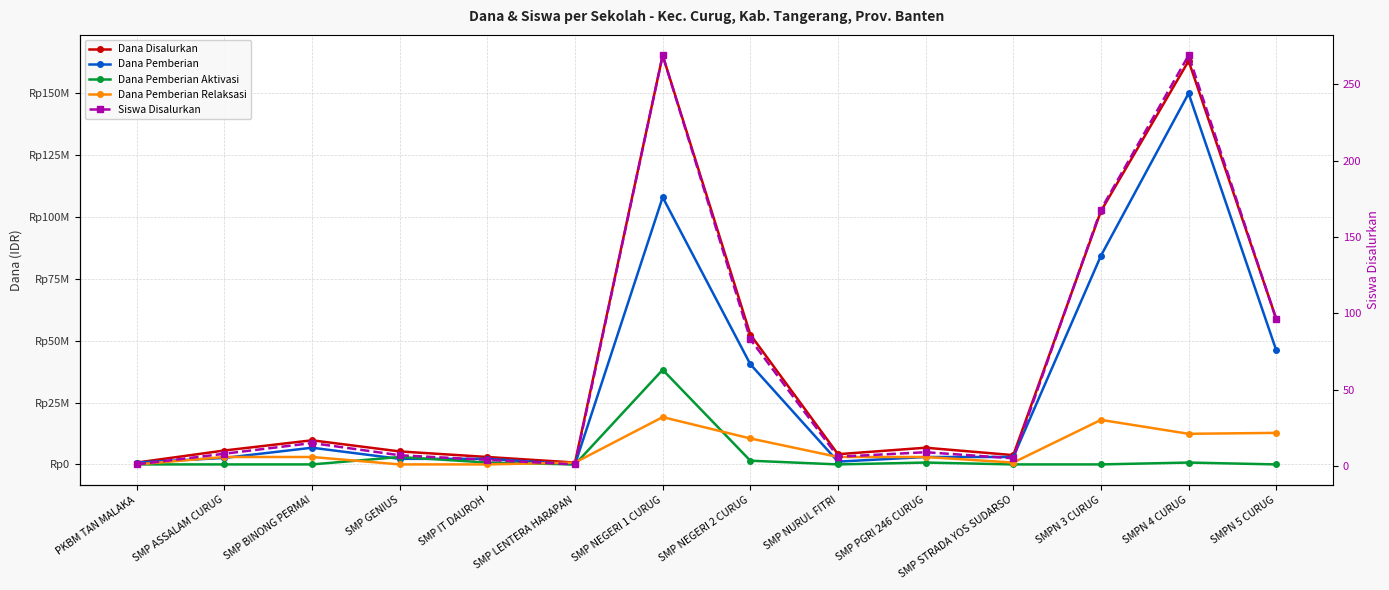

True or false: Dana Disalurkan and Dana Pemberian Relaksasi intersect in this chart.

False